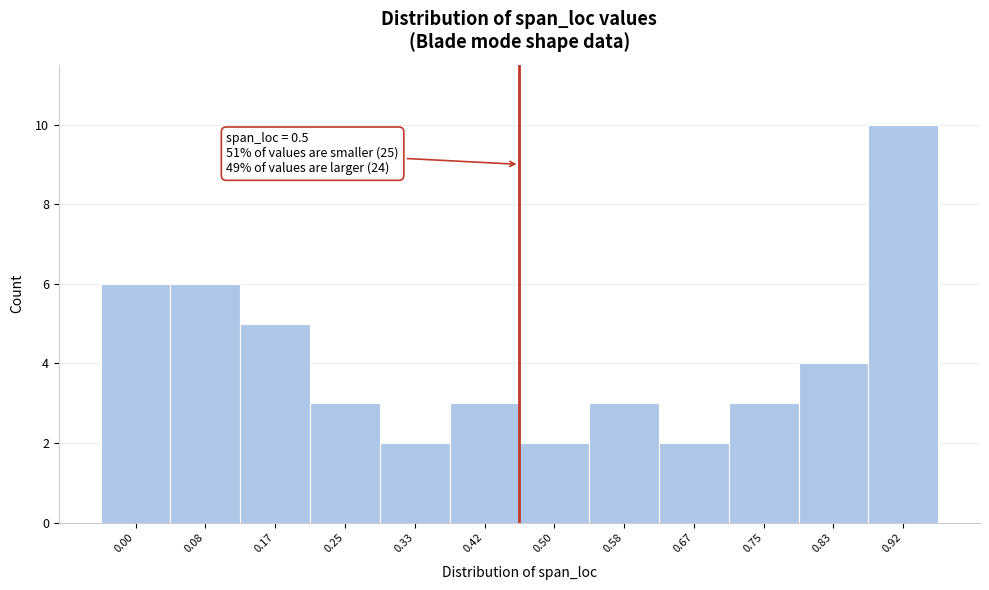

Reading left to right, list all the values displayed in this chart.

0.00=6	0.08=6	0.17=5	0.25=3	0.33=2	0.42=3	0.50=2	0.58=3	0.67=2	0.75=3	0.83=4	0.92=10